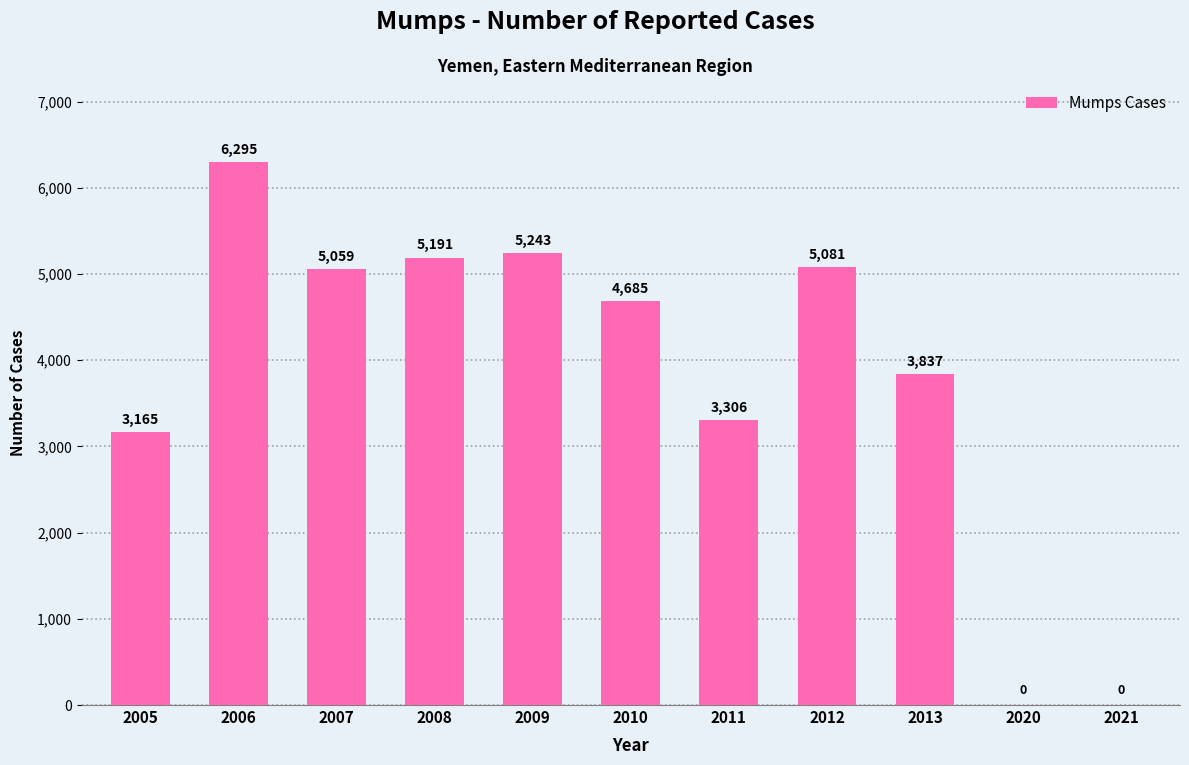

What is the sum of the values at 2011 and 2020?

3306